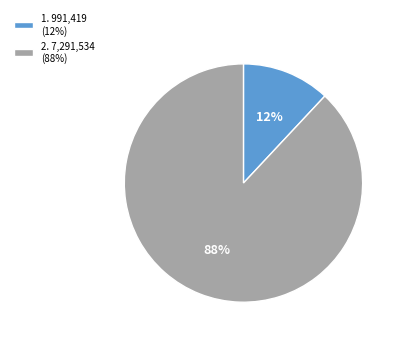

To the nearest percent, what percentage of the pie is 2. 7,291,534 (88%)?

88%